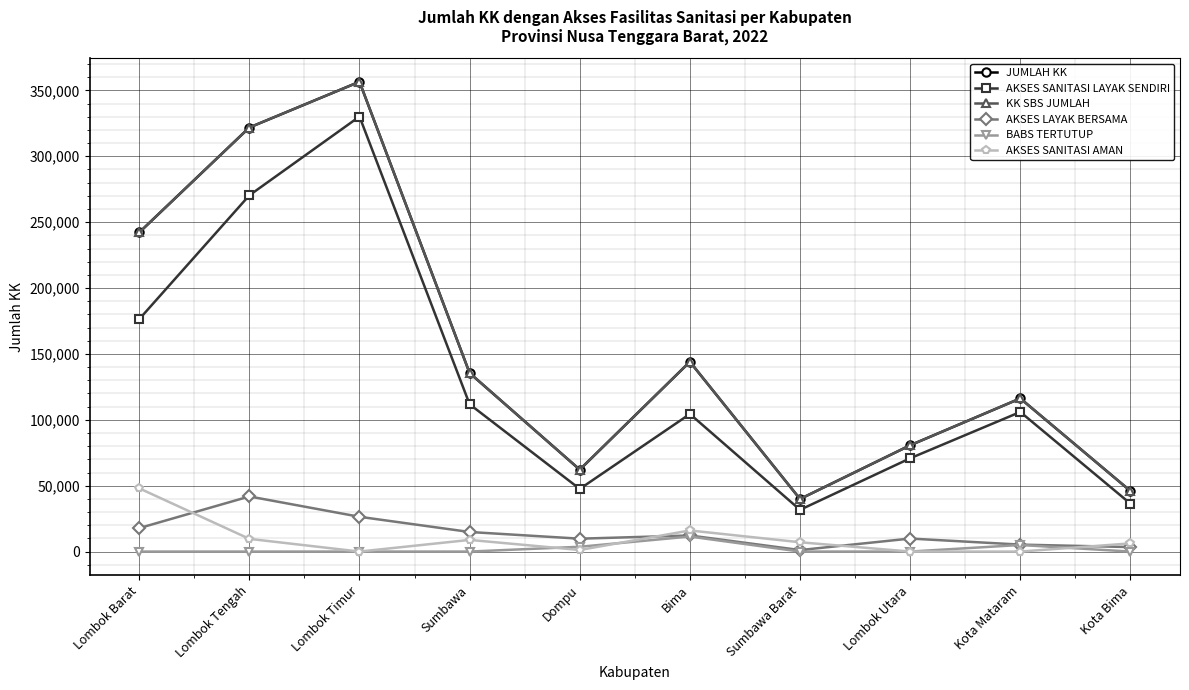

What is the value of the JUMLAH KK point at the 6th from the left?

144052